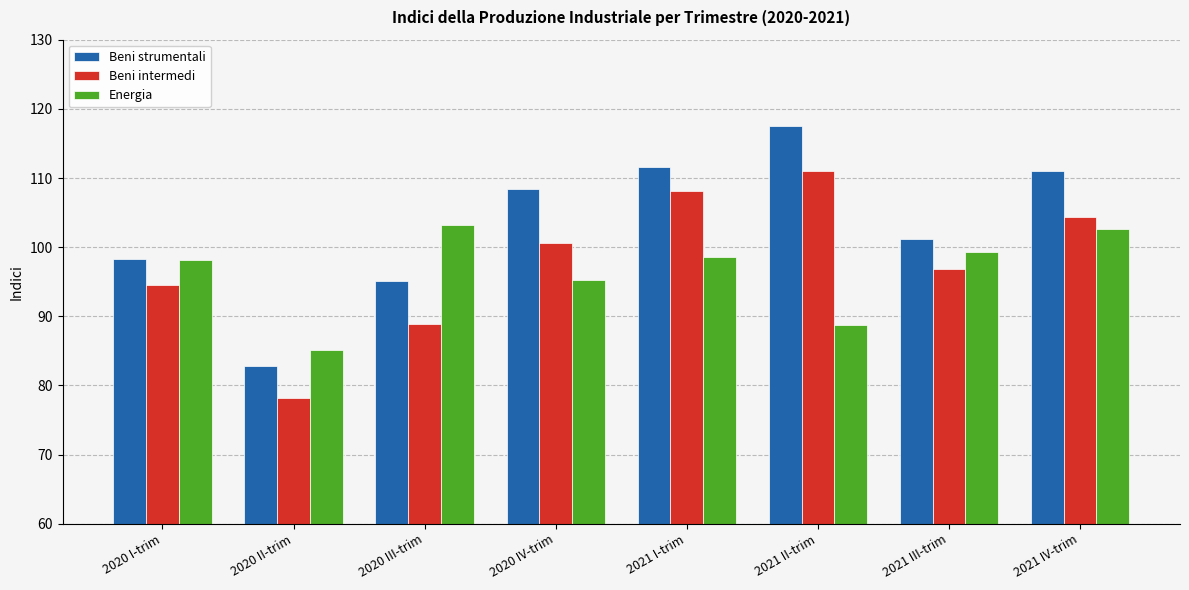

Reading left to right, what are all the values shown in this chart?

Beni strumentali: 98.3	82.8	95.1	108.4	111.6	117.5	101.2	111.0
Beni intermedi: 94.5	78.2	88.9	100.6	108.1	111.0	96.9	104.3
Energia: 98.1	85.1	103.2	95.3	98.6	88.7	99.3	102.6